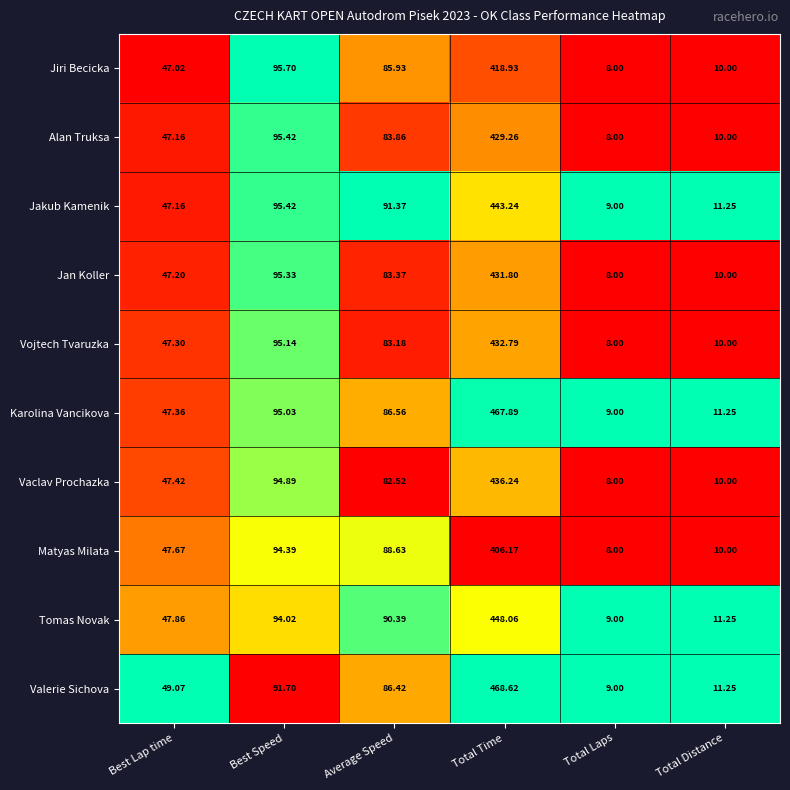

Rank the series at Average Speed from highest to lowest value.

Jakub Kamenik, Tomas Novak, Matyas Milata, Karolina Vancikova, Valerie Sichova, Jiri Becicka, Alan Truksa, Jan Koller, Vojtech Tvaruzka, Vaclav Prochazka